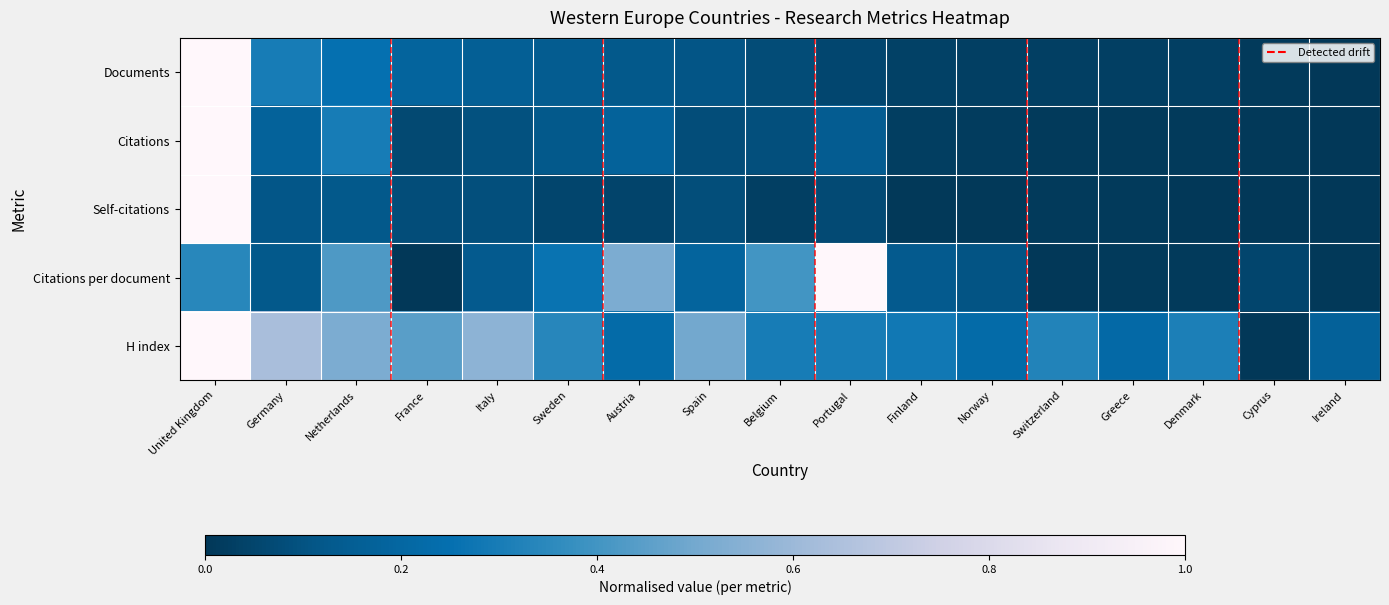

Reading right to left, what are all the values shown in this chart?

Documents: Ireland=0.0	Cyprus=0.0	Denmark=0.0	Greece=0.0	Switzerland=0.0	Norway=0.0	Finland=0.0	Portugal=0.1	Belgium=0.1	Spain=0.1	Austria=0.1	Sweden=0.1	Italy=0.2	France=0.2	Netherlands=0.3	Germany=0.3	United Kingdom=1.0
Citations: Ireland=0.0	Cyprus=0.0	Denmark=0.0	Greece=0.0	Switzerland=0.0	Norway=0.0	Finland=0.0	Portugal=0.1	Belgium=0.1	Spain=0.1	Austria=0.2	Sweden=0.1	Italy=0.1	France=0.1	Netherlands=0.3	Germany=0.2	United Kingdom=1.0
Self-citations: Ireland=0.0	Cyprus=0.0	Denmark=0.0	Greece=0.0	Switzerland=0.0	Norway=0.0	Finland=0.0	Portugal=0.1	Belgium=0.0	Spain=0.1	Austria=0.0	Sweden=0.1	Italy=0.1	France=0.1	Netherlands=0.1	Germany=0.1	United Kingdom=1.0
Citations per document: Ireland=0.0	Cyprus=0.1	Denmark=0.0	Greece=0.0	Switzerland=0.0	Norway=0.1	Finland=0.1	Portugal=1.0	Belgium=0.4	Spain=0.2	Austria=0.5	Sweden=0.3	Italy=0.1	France=0.0	Netherlands=0.4	Germany=0.1	United Kingdom=0.3
H index: Ireland=0.2	Cyprus=0.0	Denmark=0.3	Greece=0.2	Switzerland=0.3	Norway=0.2	Finland=0.3	Portugal=0.3	Belgium=0.3	Spain=0.5	Austria=0.2	Sweden=0.3	Italy=0.6	France=0.4	Netherlands=0.5	Germany=0.6	United Kingdom=1.0